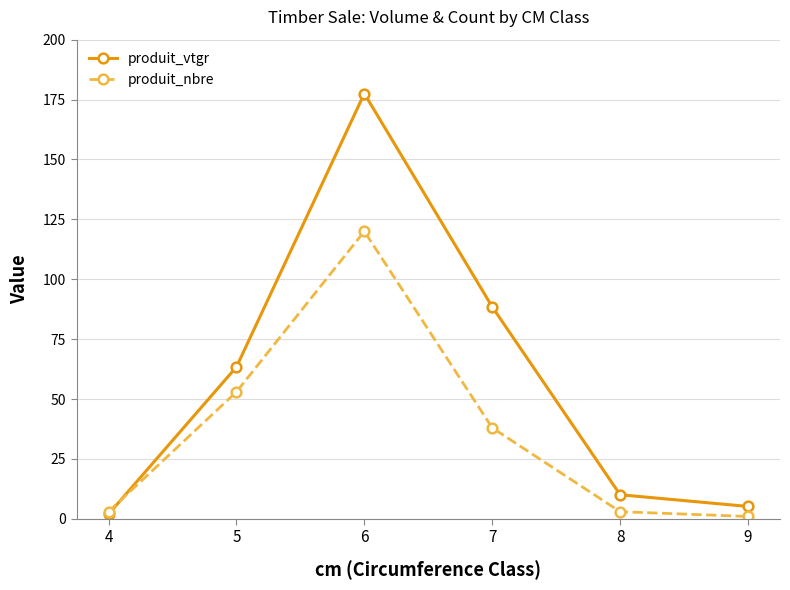

How many data points in produit_vtgr are less than 63?

3